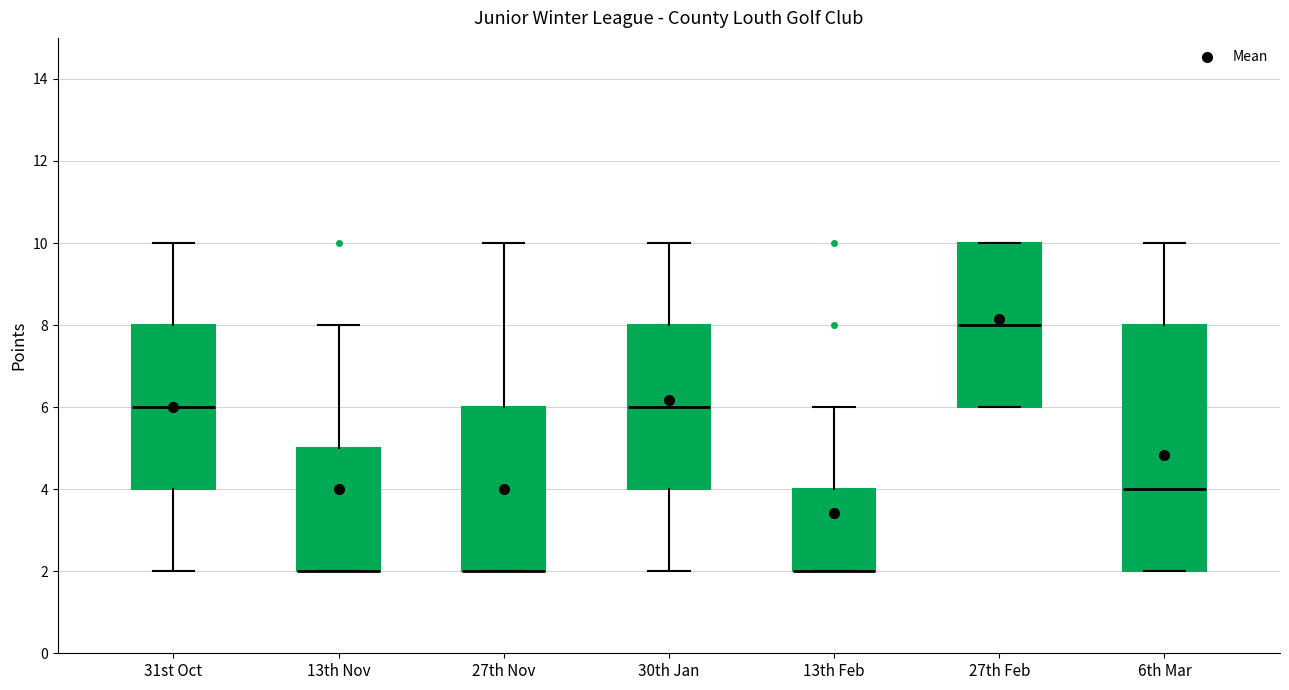

Reading left to right, read every box against the y-axis: the position of its median line, the range the box covers, and the ends of its whiskers. The values are not printed on the chart, so give them approximately, as read against the axis.

31st Oct: median 6, box 4 to 8, whiskers 2 to 10
13th Nov: median 2 (drawn on the box's lower edge), box 2 to 5, whiskers 2 to 8
27th Nov: median 2 (drawn on the box's lower edge), box 2 to 6, whiskers 2 to 10
30th Jan: median 6, box 4 to 8, whiskers 2 to 10
13th Feb: median 2 (drawn on the box's lower edge), box 2 to 4, whiskers 2 to 6
27th Feb: median 8, box 6 to 10, whiskers 6 to 10
6th Mar: median 4, box 2 to 8, whiskers 2 to 10